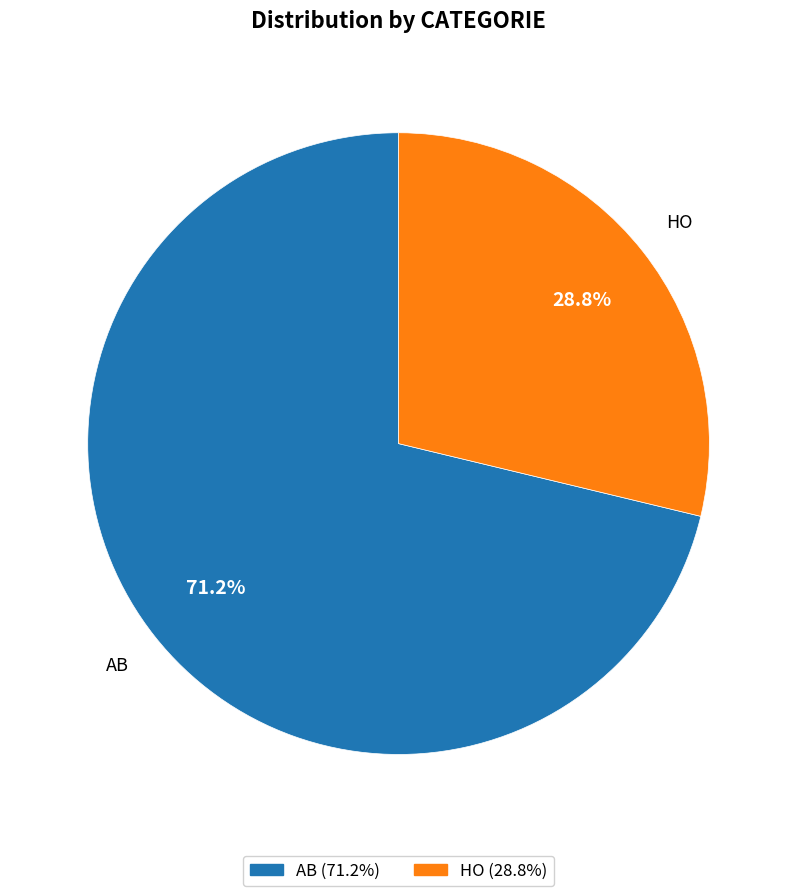

What is the majority slice?

AB